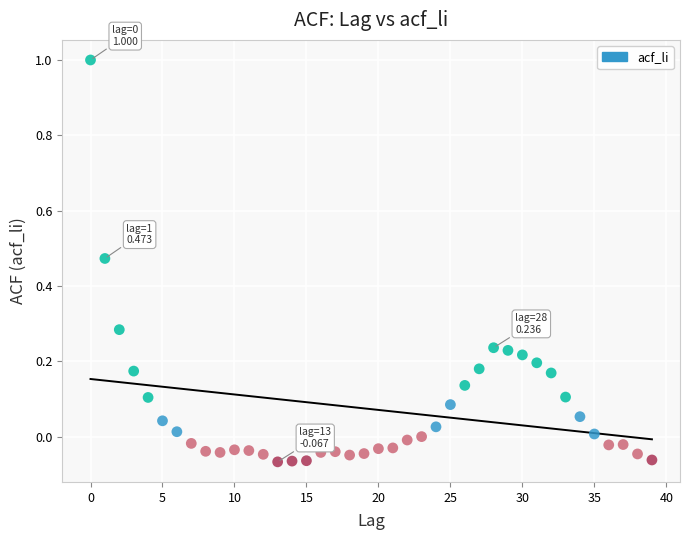

What is the range of Y values (max minus min)?

1.1